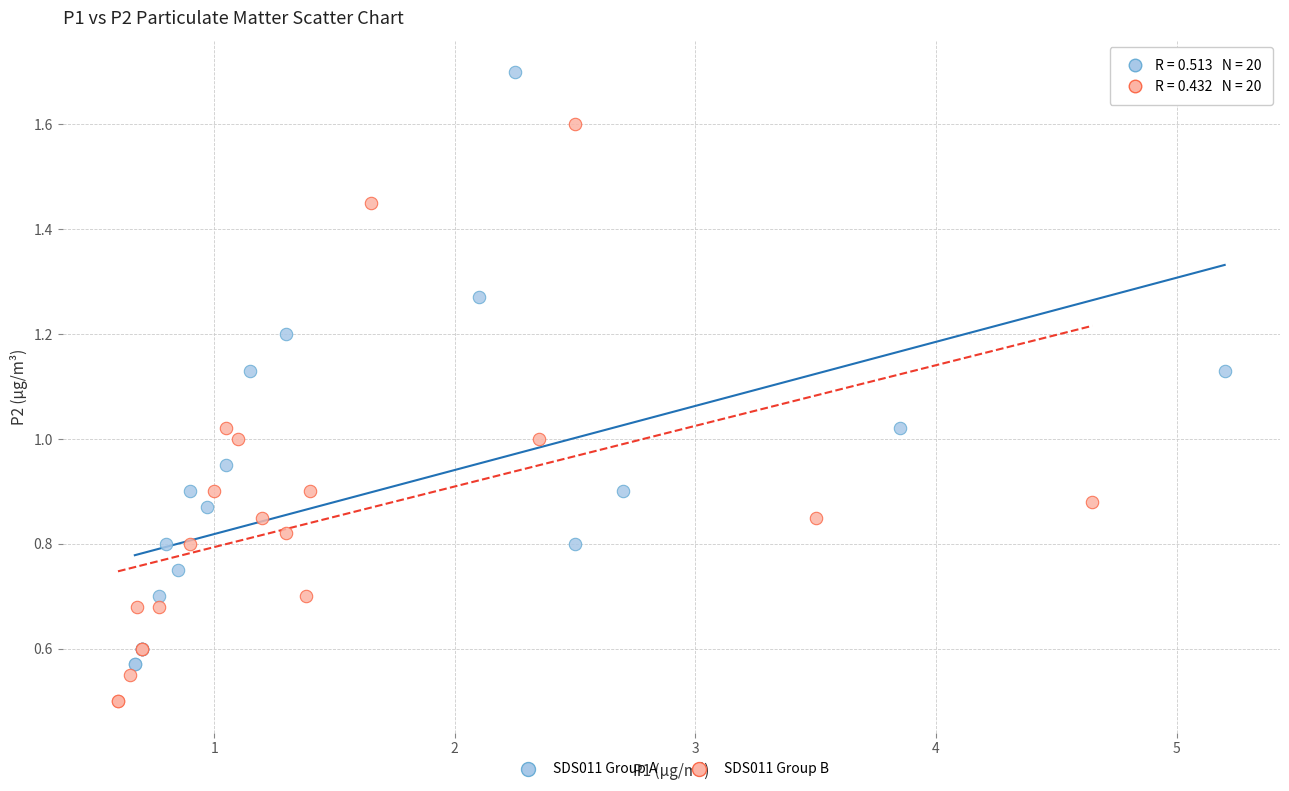

Which series contains the highest Y value?

SDS011 Group A